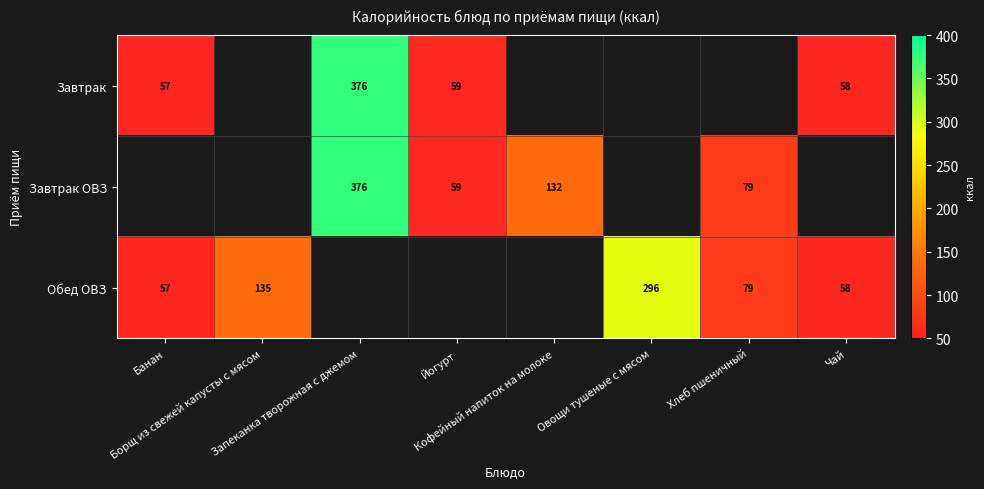

Where does the Завтрак ОВЗ series first go above 132?

Запеканка творожная с джемом